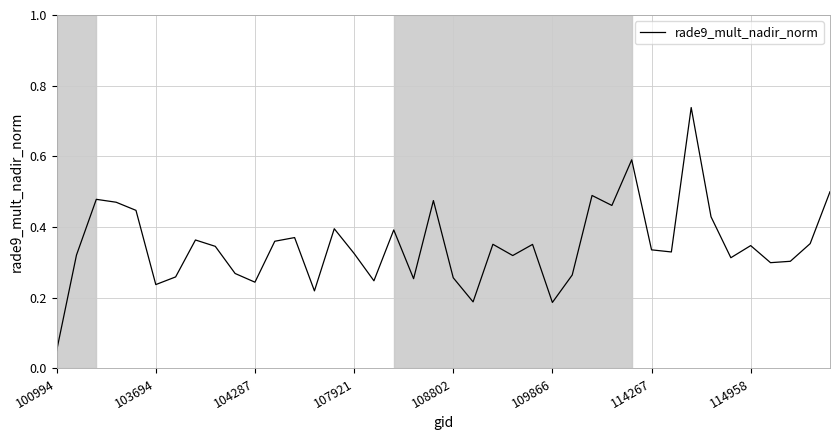

Does the chart have visible grid lines?

Yes